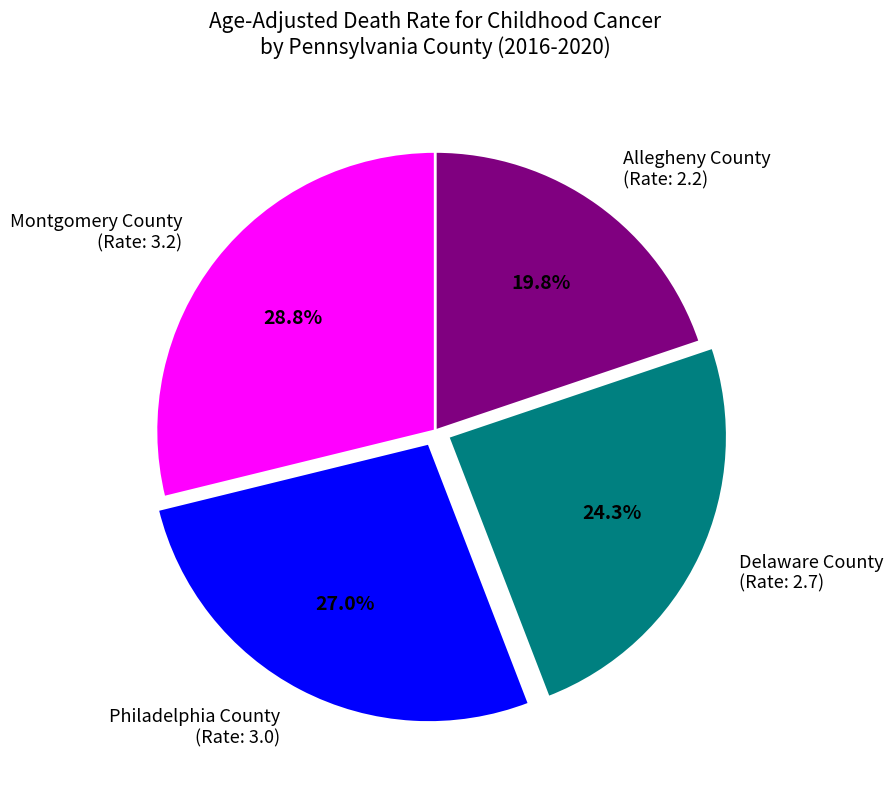

What percentage do Delaware County (Rate: 2.7) and Montgomery County (Rate: 3.2) together represent?

53.2%